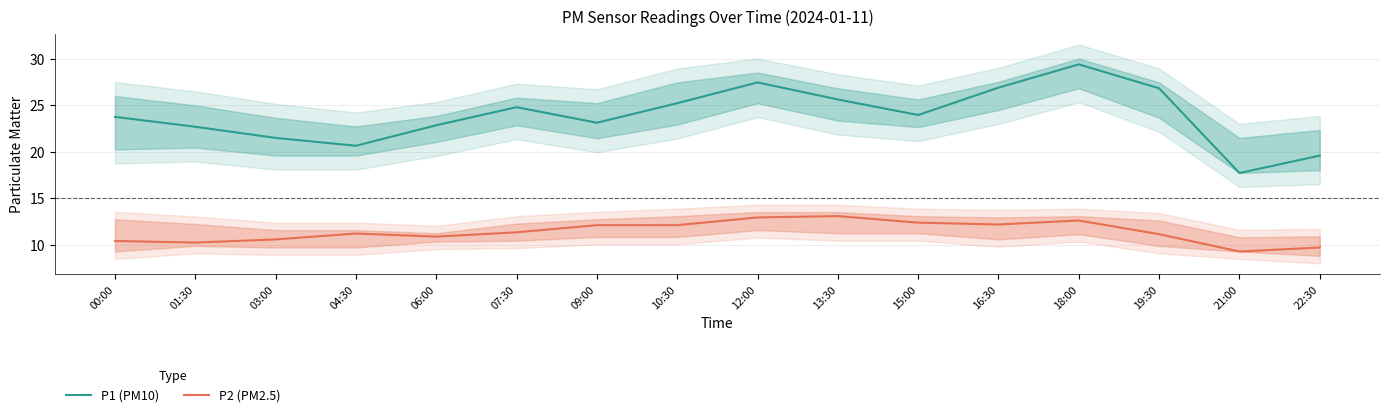

How many categories are shown in the chart?

16